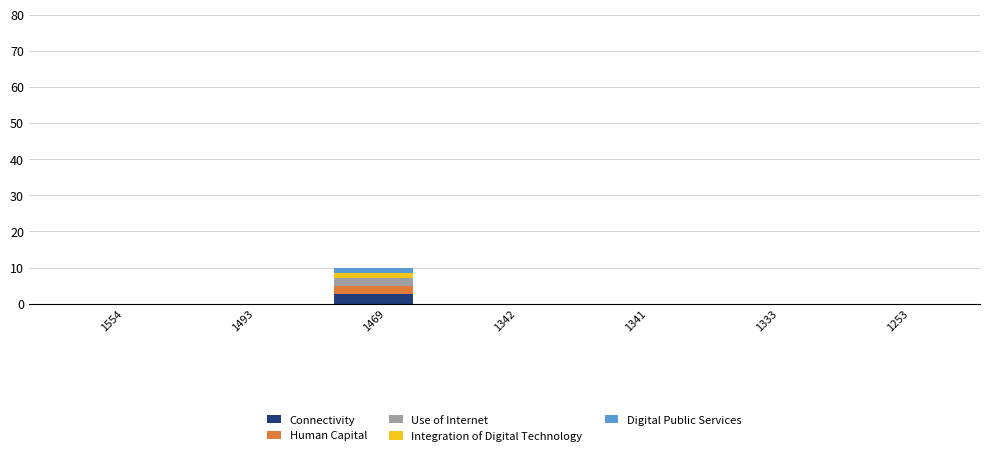

What are all the series names shown in the legend?

Connectivity, Human Capital, Use of Internet, Integration of Digital Technology, Digital Public Services